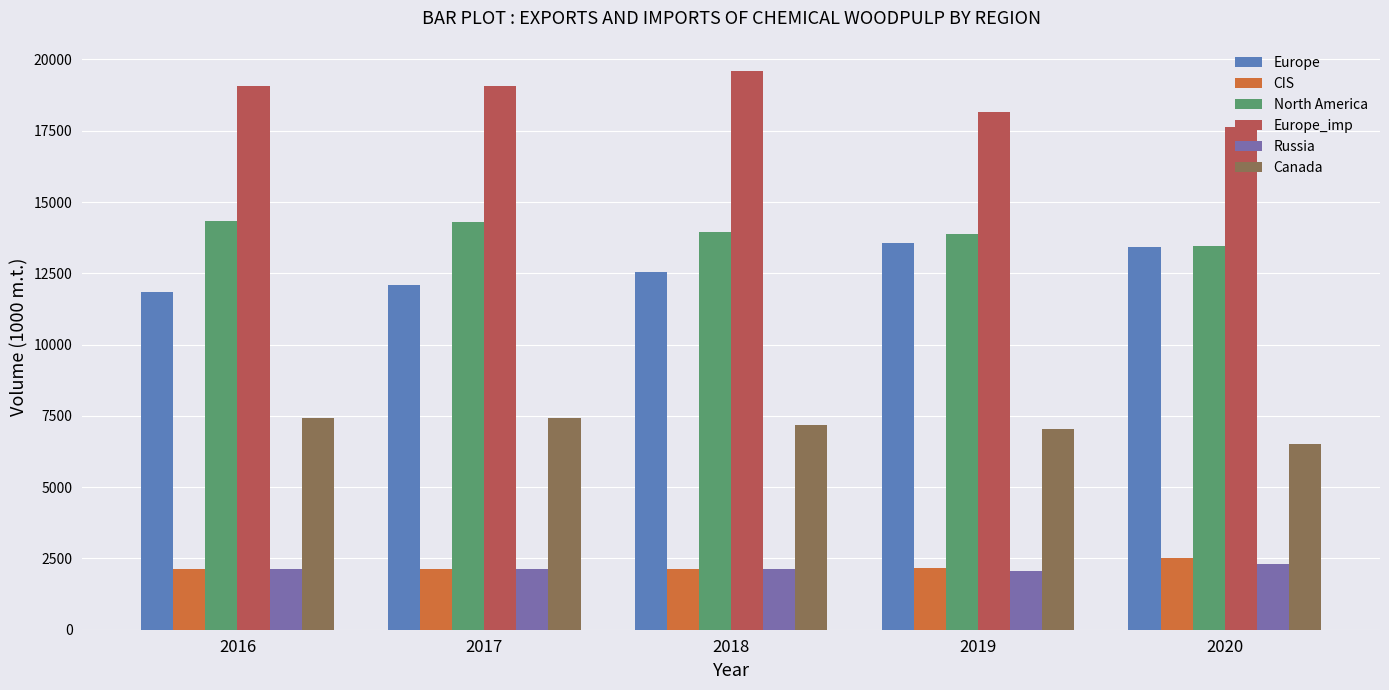

Which series has the largest total across all categories?

Europe_imp